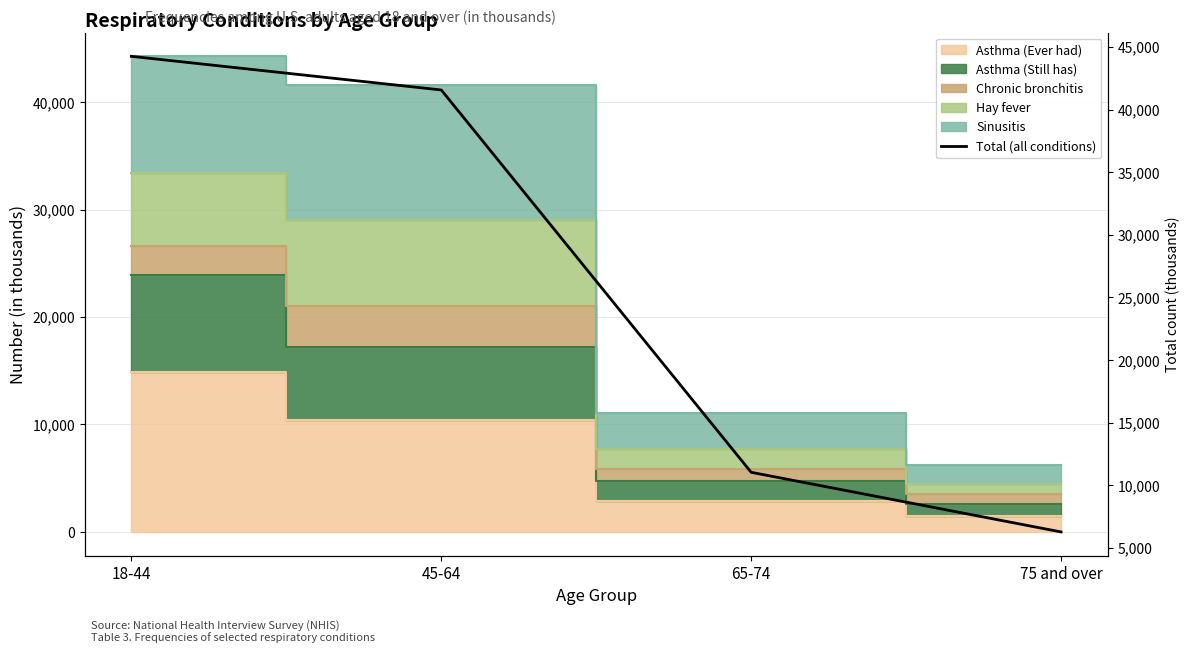

Which label corresponds to the largest value in the chart?

18-44